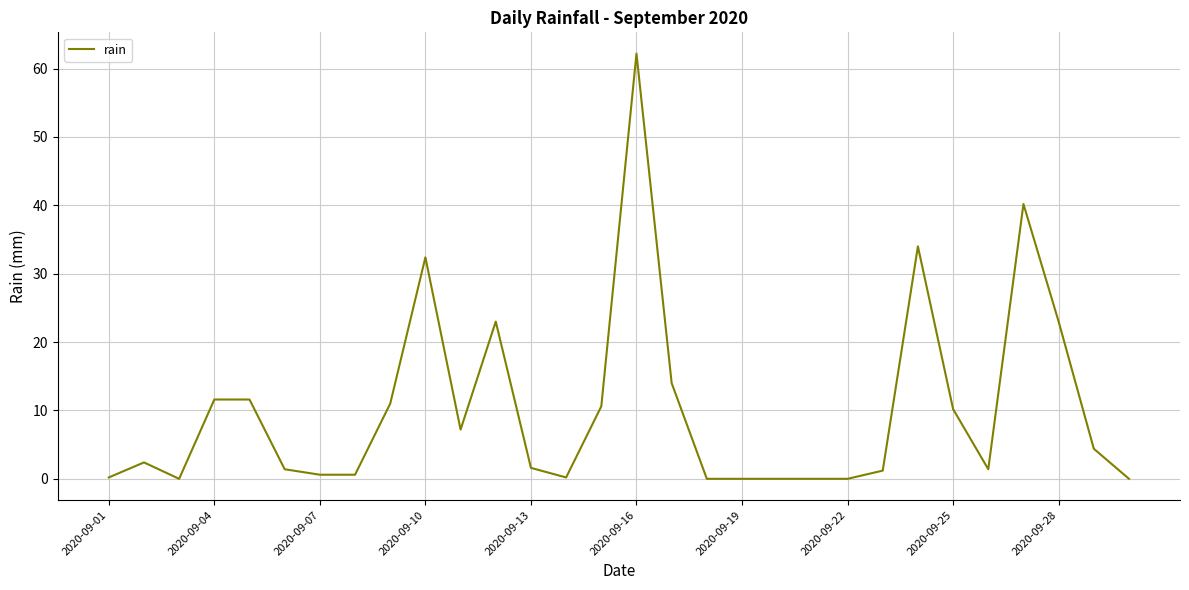

What is the greatest value displayed?

62.2